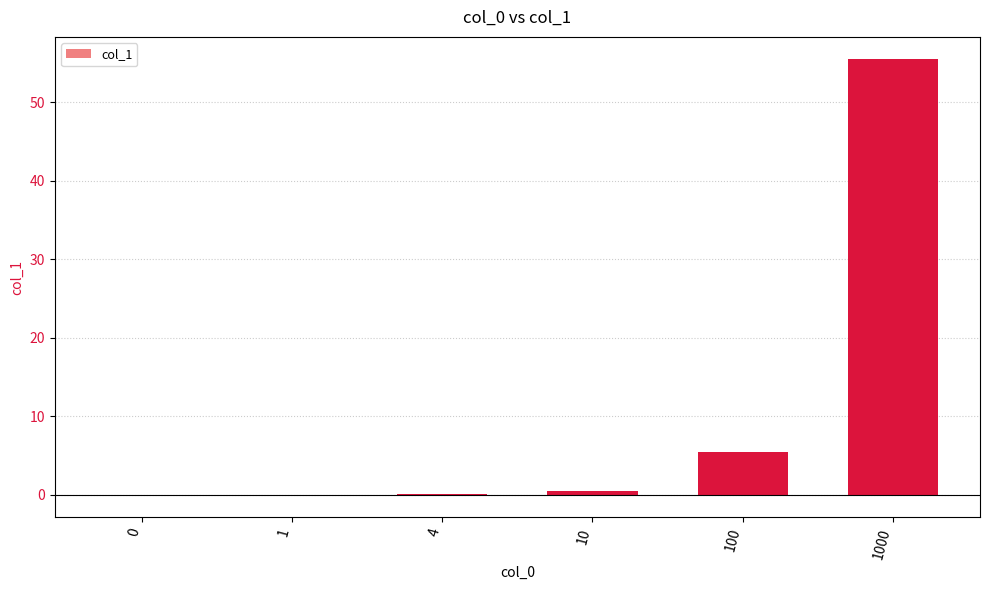

The value at 100 is 5.5. True or false?

True